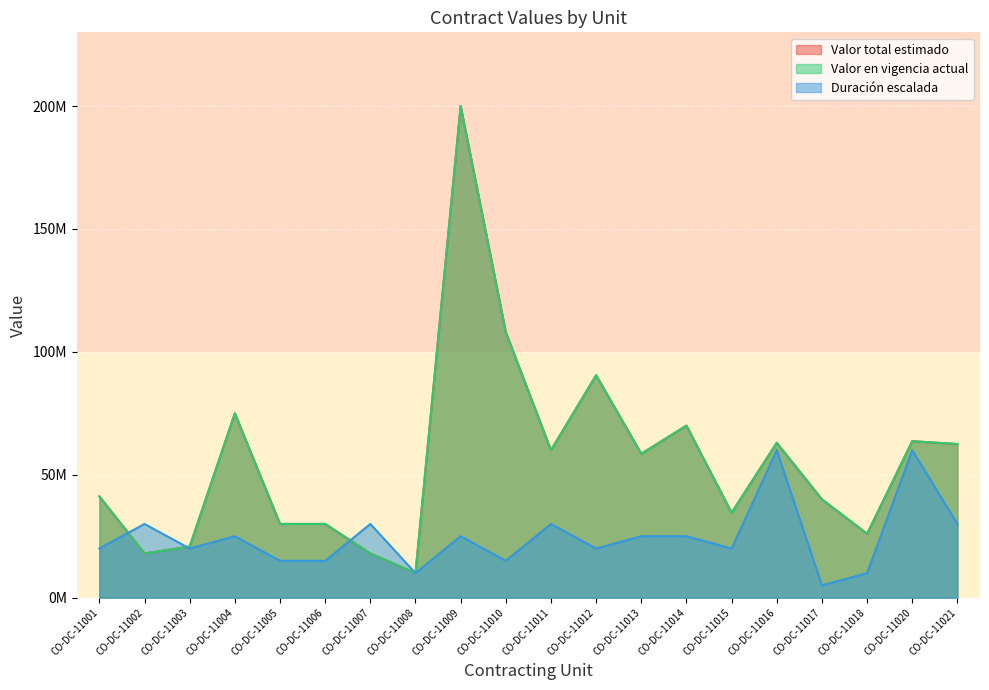

What is the spread (max minus min) of values at CO-DC-11017?

35000000